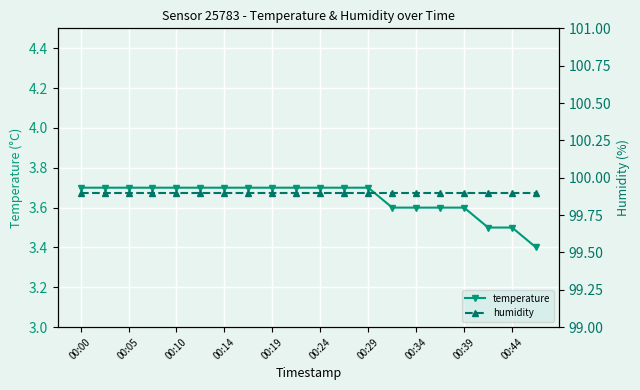

At how many categories does at least one series exceed 98?

20